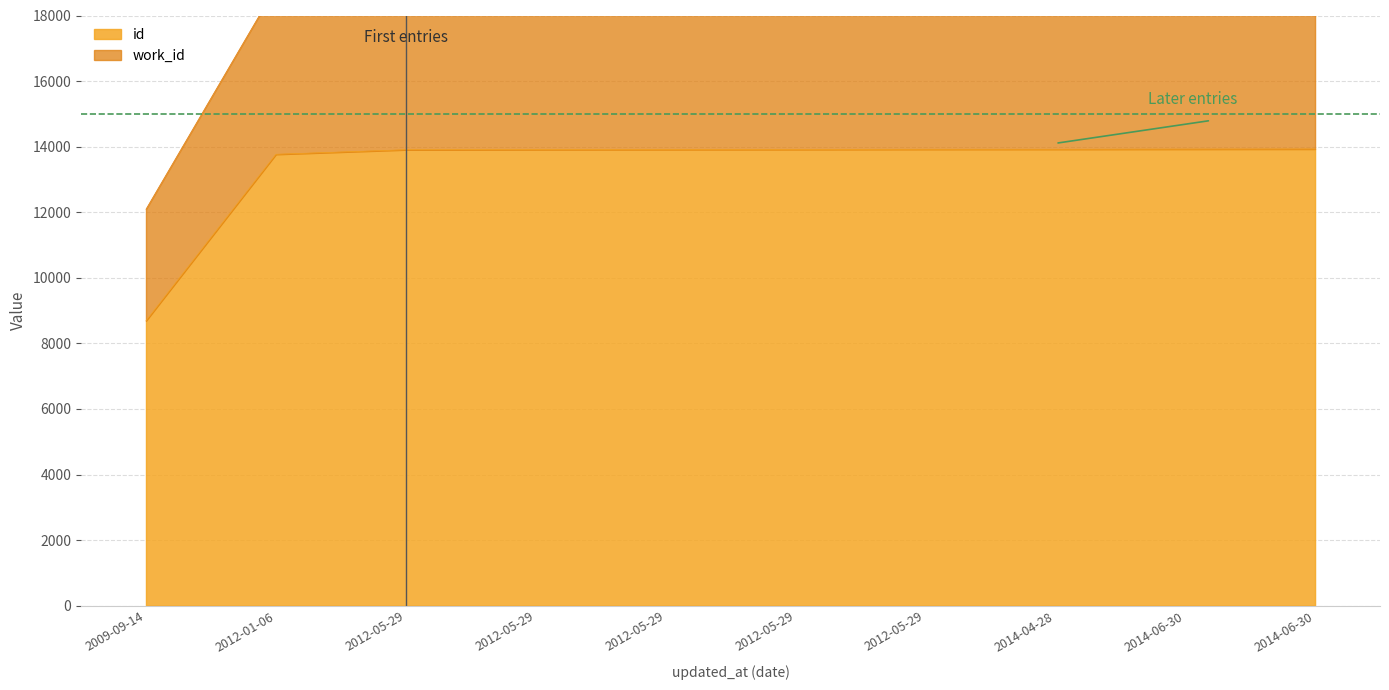

Rank the categories by id value from highest to lowest.

2014-06-30, 2014-06-30, 2014-04-28, 2012-05-29, 2012-05-29, 2012-05-29, 2012-05-29, 2012-05-29, 2012-01-06, 2009-09-14